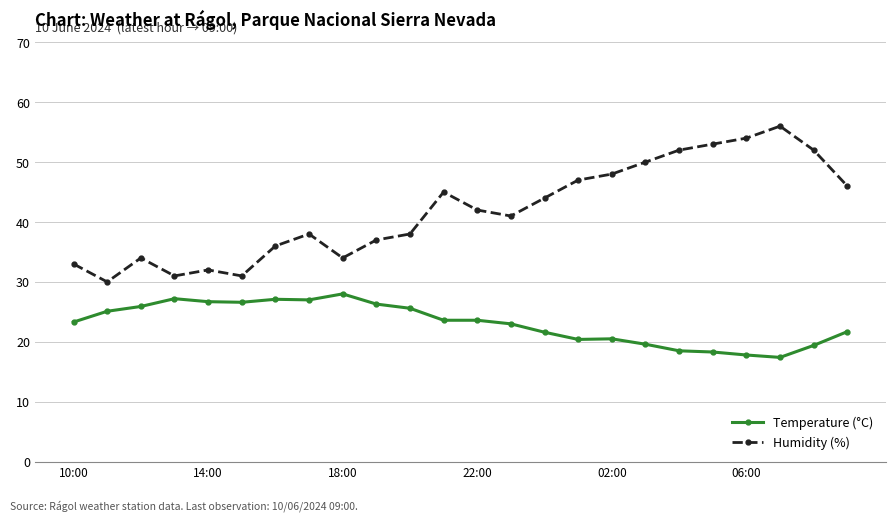

True or false: Humidity (%) has more than 2 points higher than both neighbors.

True